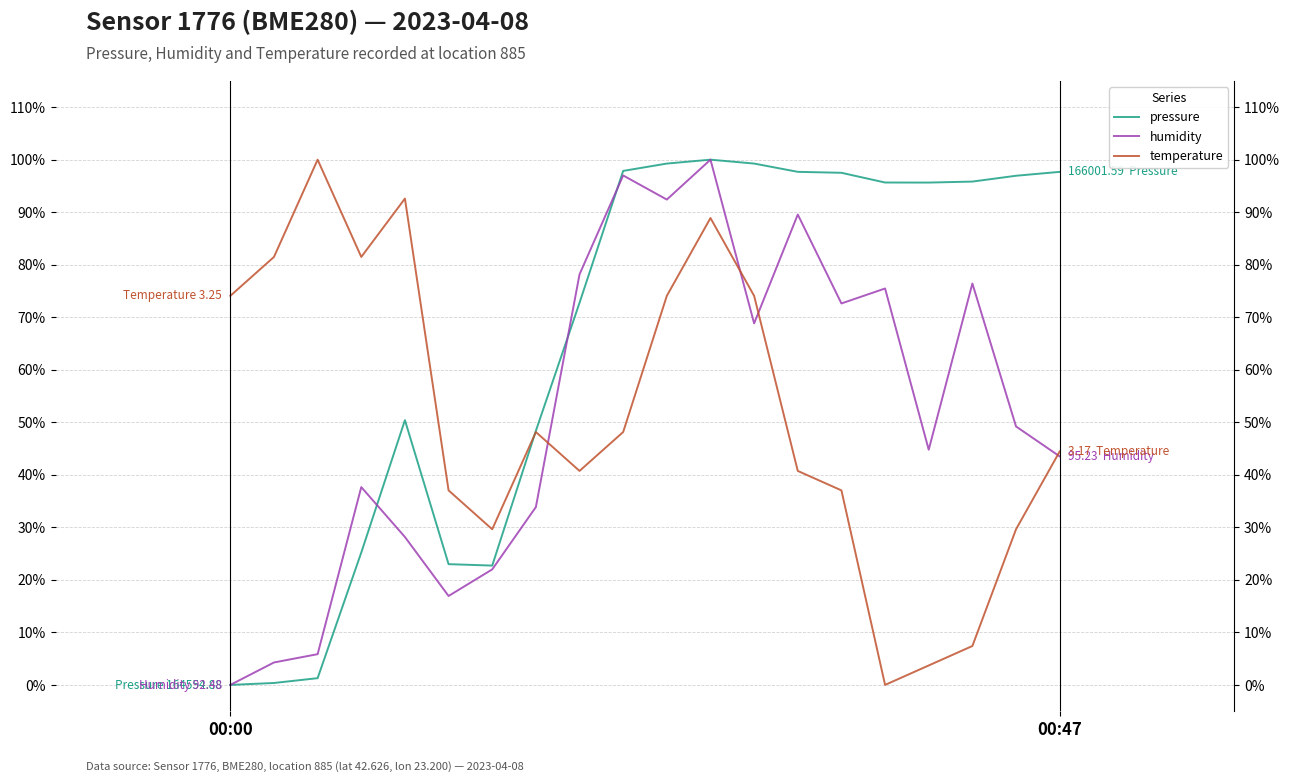

How many positive values does the pressure series have?

19